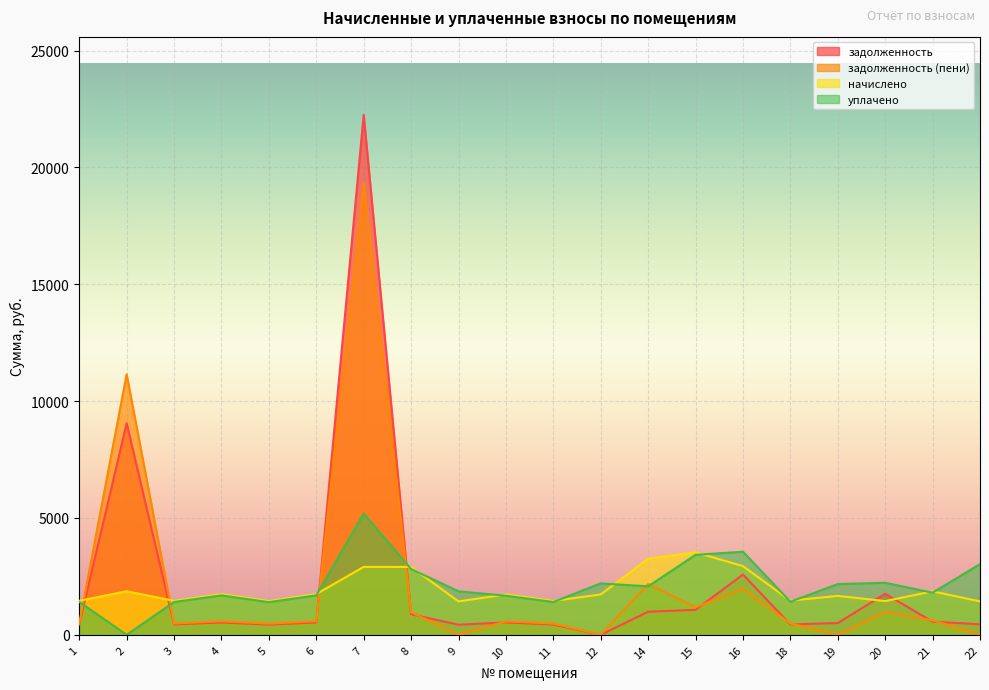

Reading right to left, list all the values displayed in this chart.

задолженность: 448.9	562.8	1753.3	504.2	442.2	2579.4	1068.3	987.0	0.0	438.2	529.1	432.2	878.5	22249.0	526.8	437.1	526.8	444.9	9051.2	440.2
задолженность (пени): 0.0	620.2	967.8	0.0	487.4	1969.0	1177.3	2175.6	0.0	483.0	576.2	0.0	968.1	19355.7	580.6	480.8	580.6	484.6	11150.5	485.2
начислено: 1429.1	1860.7	1442.3	1666.9	1462.1	2937.5	3532.0	3263.4	1726.4	1448.9	1728.6	1429.1	2904.4	2906.6	1741.8	1442.3	1741.8	1453.3	1862.9	1455.5
уплачено: 3025.6	1803.2	2225.7	2171.1	1417.0	3555.5	3422.9	2074.8	2200.0	1404.2	1673.0	1861.3	2814.8	5186.5	1688.0	1397.8	1688.0	1403.6	0.0	1410.6